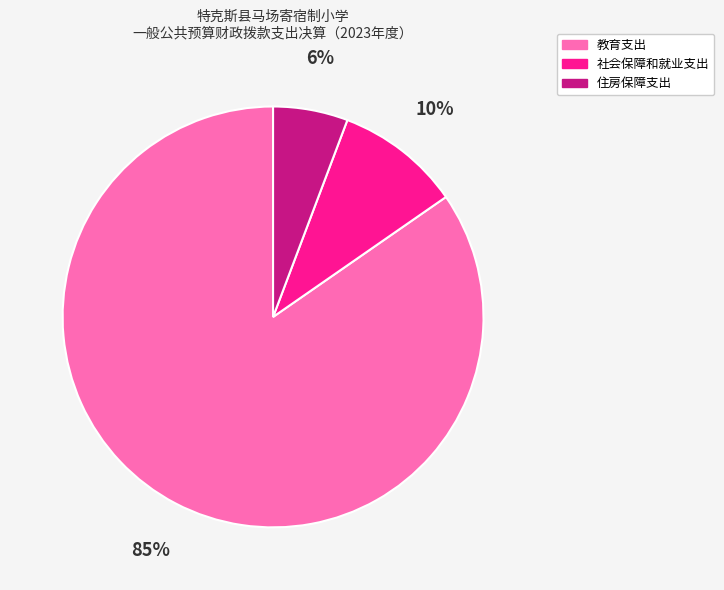

Is the sum of 住房保障支出 and 社会保障和就业支出 greater than half?

No